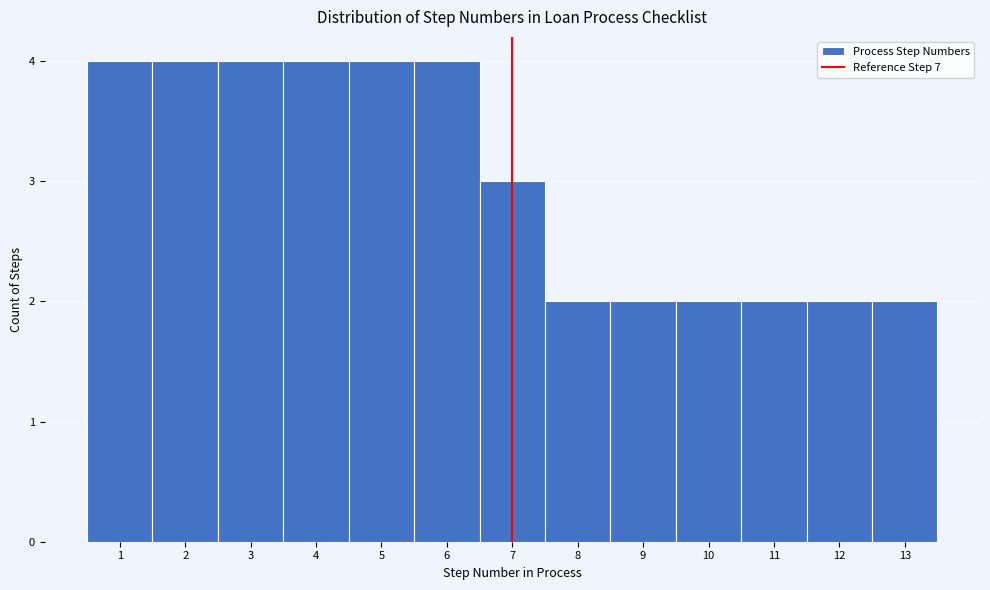

Reading left to right, transcribe this chart: for each bar, give the range it covers on the x-axis and its height. The values are not printed on the chart, so give them approximately, as read against the axis.

0.5 to 1.5: 4
1.5 to 2.5: 4
2.5 to 3.5: 4
3.5 to 4.5: 4
4.5 to 5.5: 4
5.5 to 6.5: 4
6.5 to 7.5: 3
7.5 to 8.5: 2
8.5 to 9.5: 2
9.5 to 10.5: 2
10.5 to 11.5: 2
11.5 to 12.5: 2
12.5 to 13.5: 2